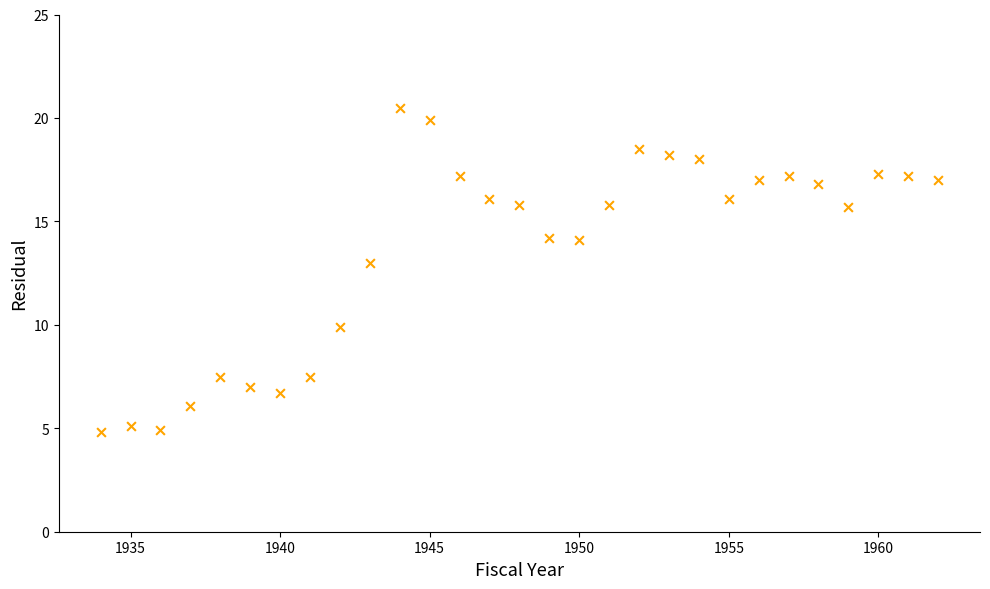

What is the range of X values (max minus min)?

28.0